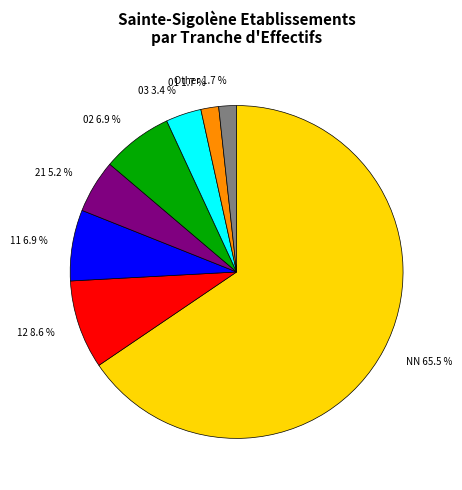

Between 02 and 03, which is larger?

02